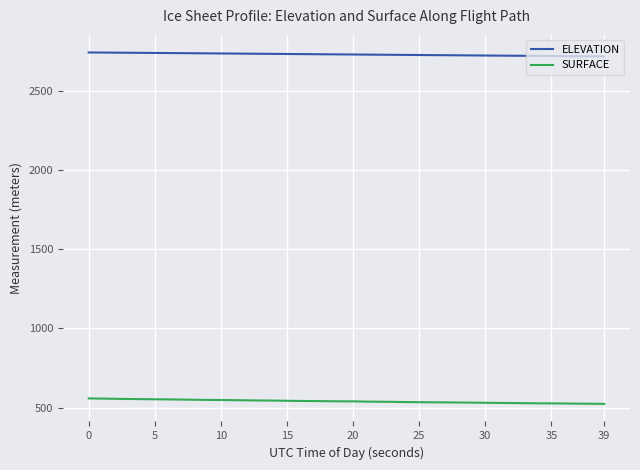

True or false: SURFACE and ELEVATION intersect in this chart.

False